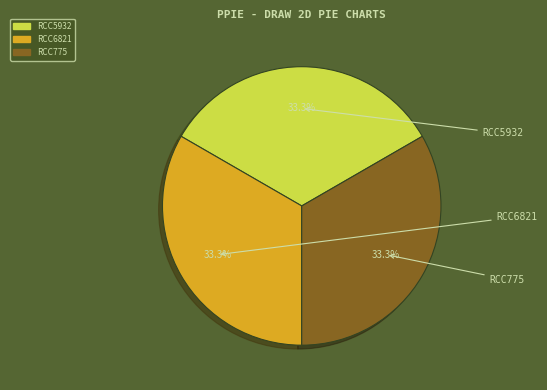

Does any single category account for the majority?

No